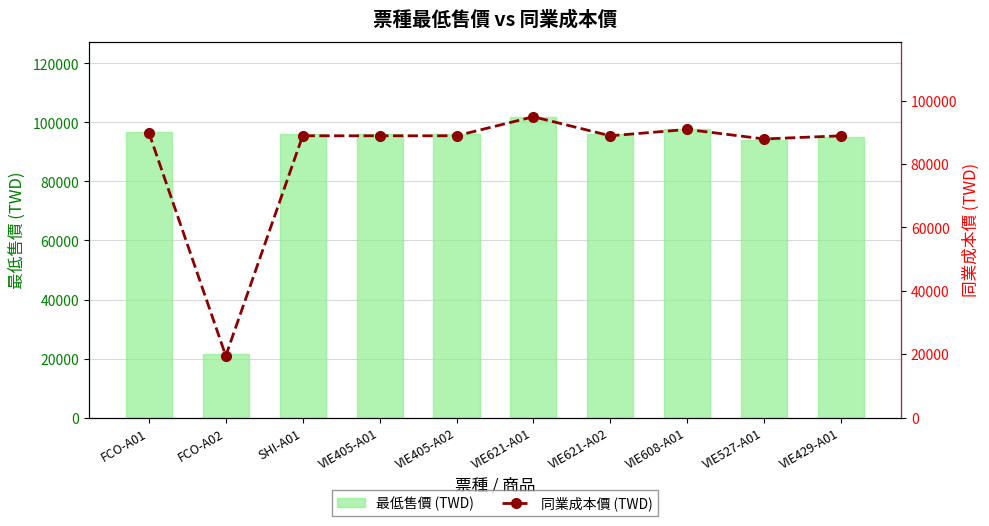

Does the chart contain any negative values?

No